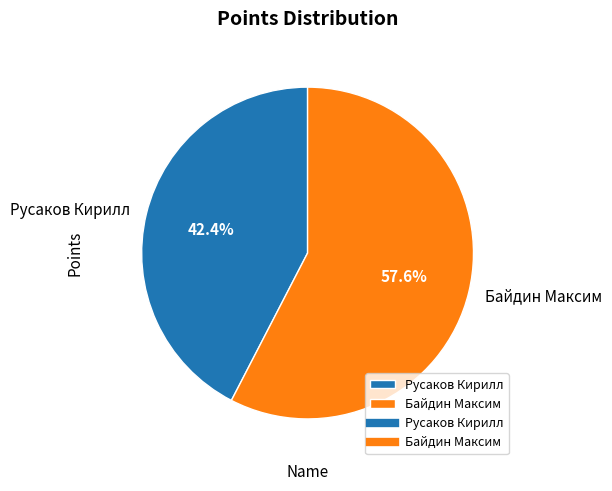

Which category has the smallest portion of the pie?

Русаков Кирилл